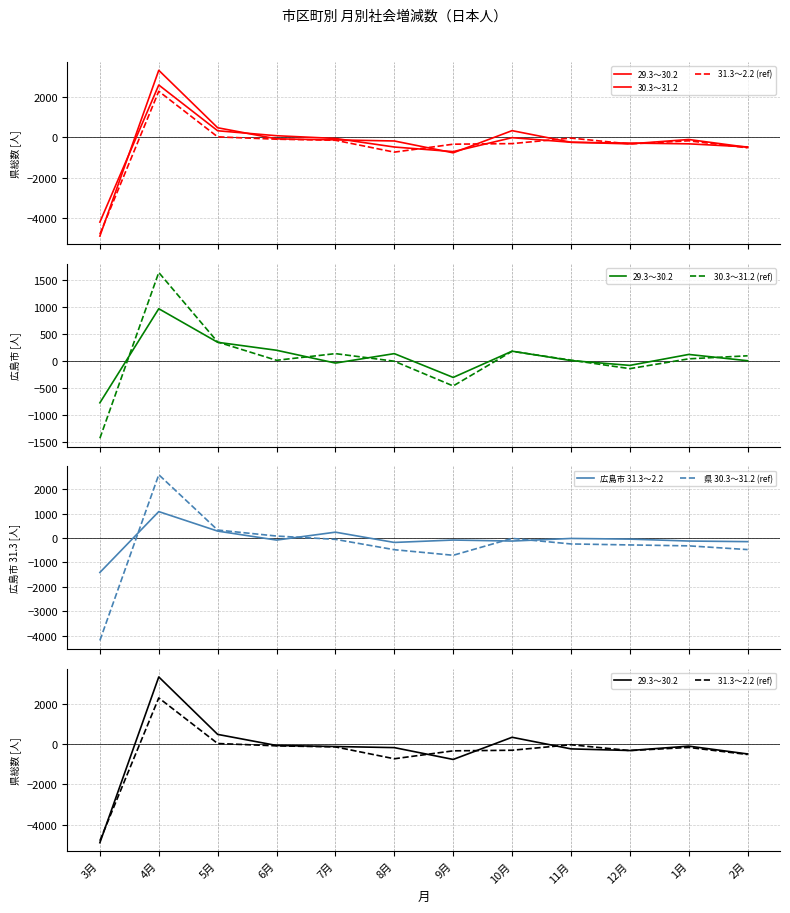

How many data points does each series have?

12